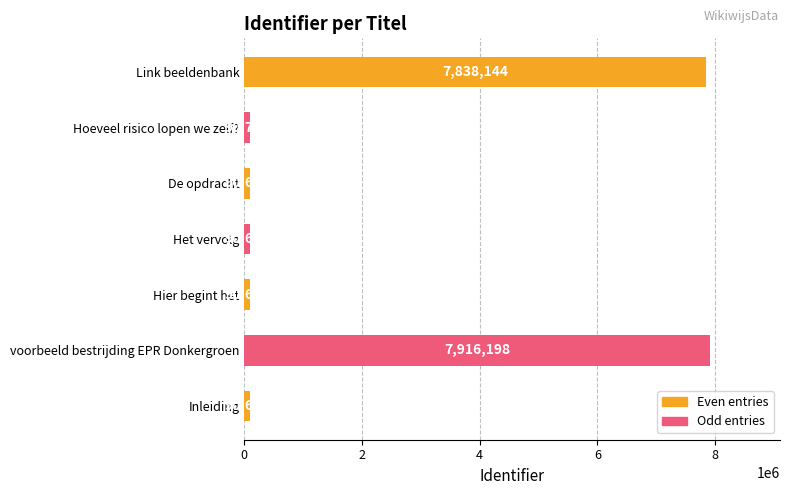

Does the chart contain any negative values?

No